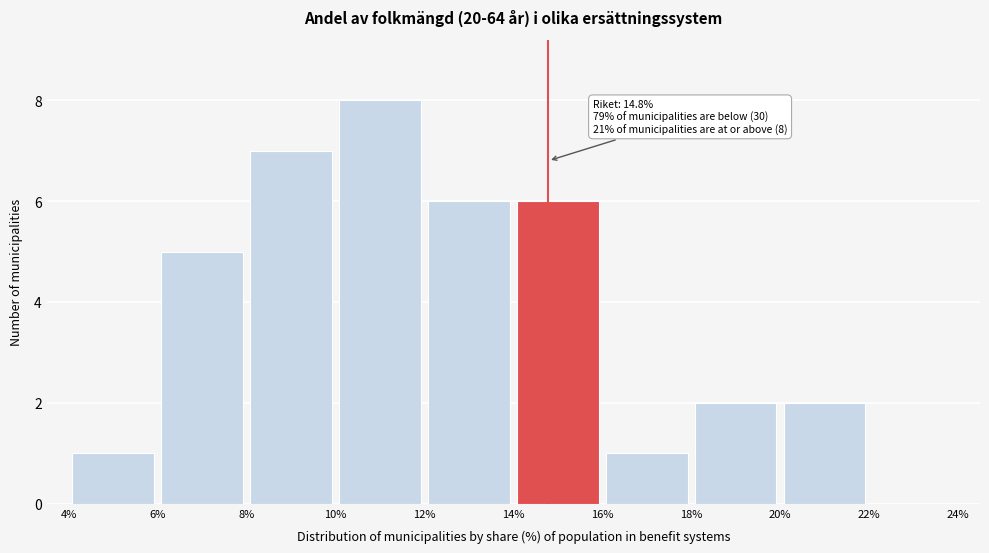

Over which range of the x-axis is the bar tallest?

10% to 12%